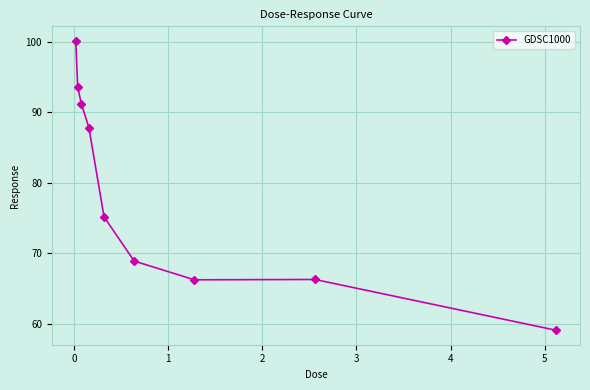

What is the smallest value displayed?

59.1